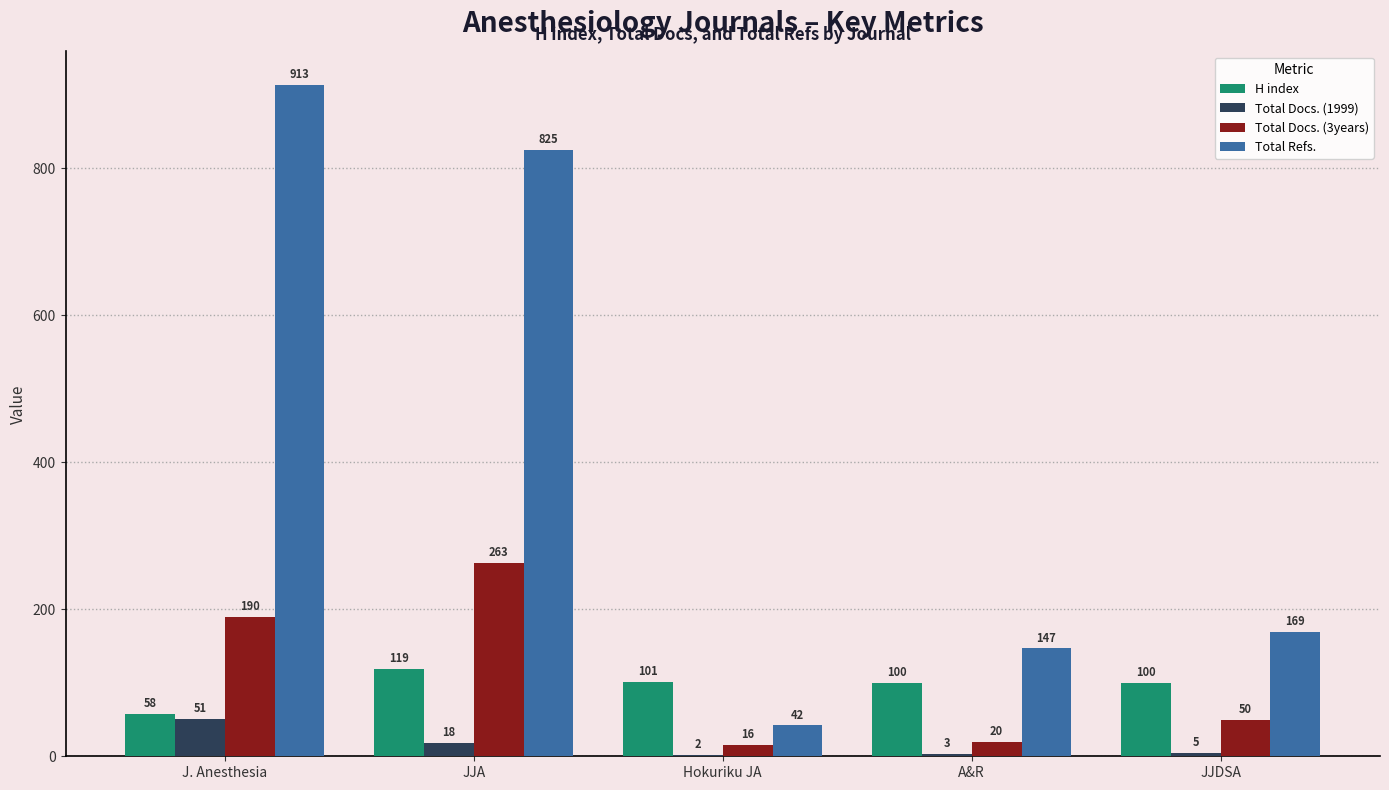

What is the sum of the Total Refs. values at JJA and J. Anesthesia?

1738